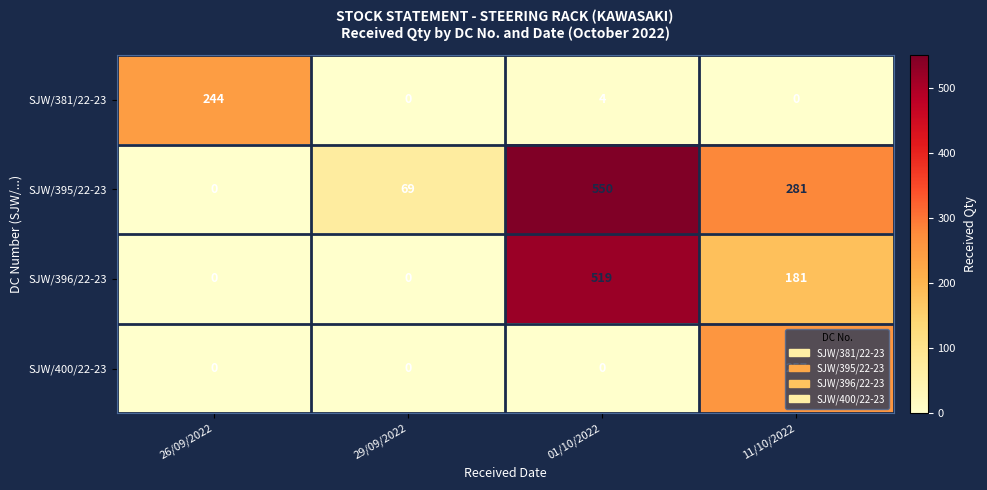

At which label is SJW/396/22-23 closest to 259?

11/10/2022